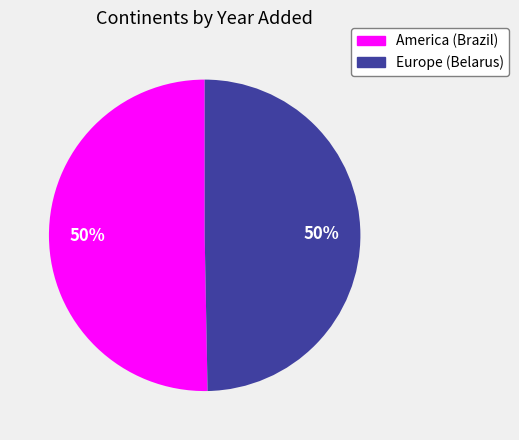

Do America (Brazil) and Europe (Belarus) together represent more than half of the pie?

Yes